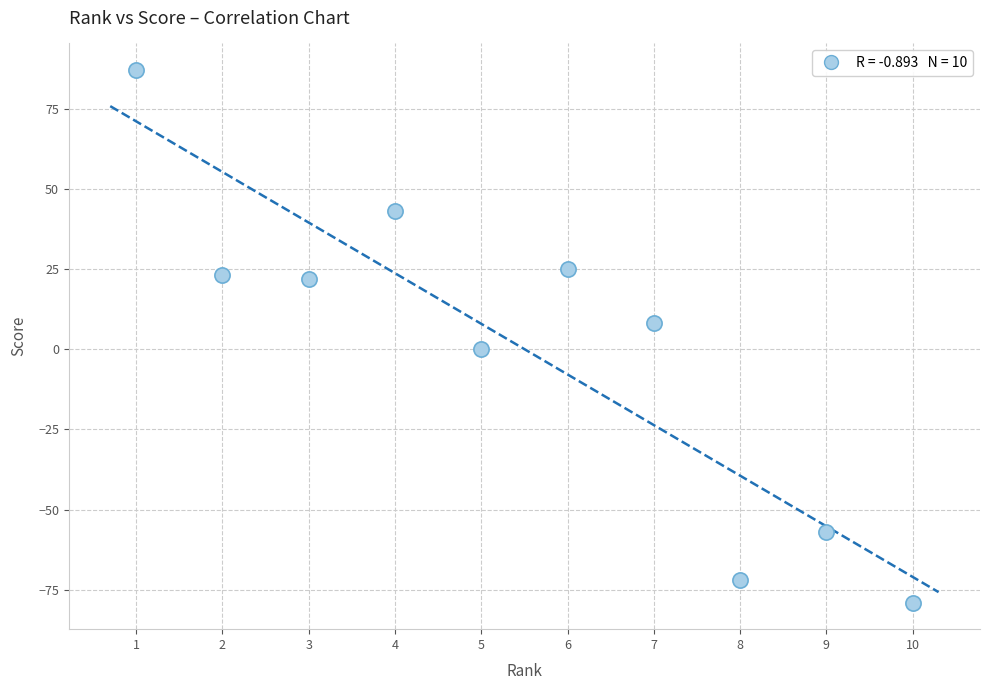

What is the range of Y values (max minus min)?

166